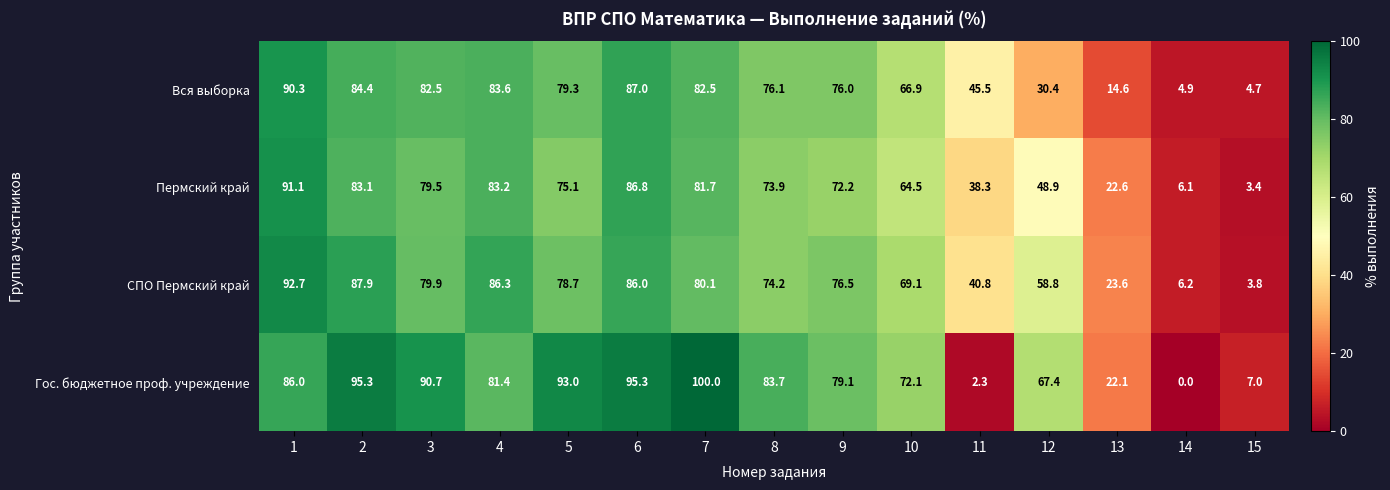

Count the number of data series in this chart.

4